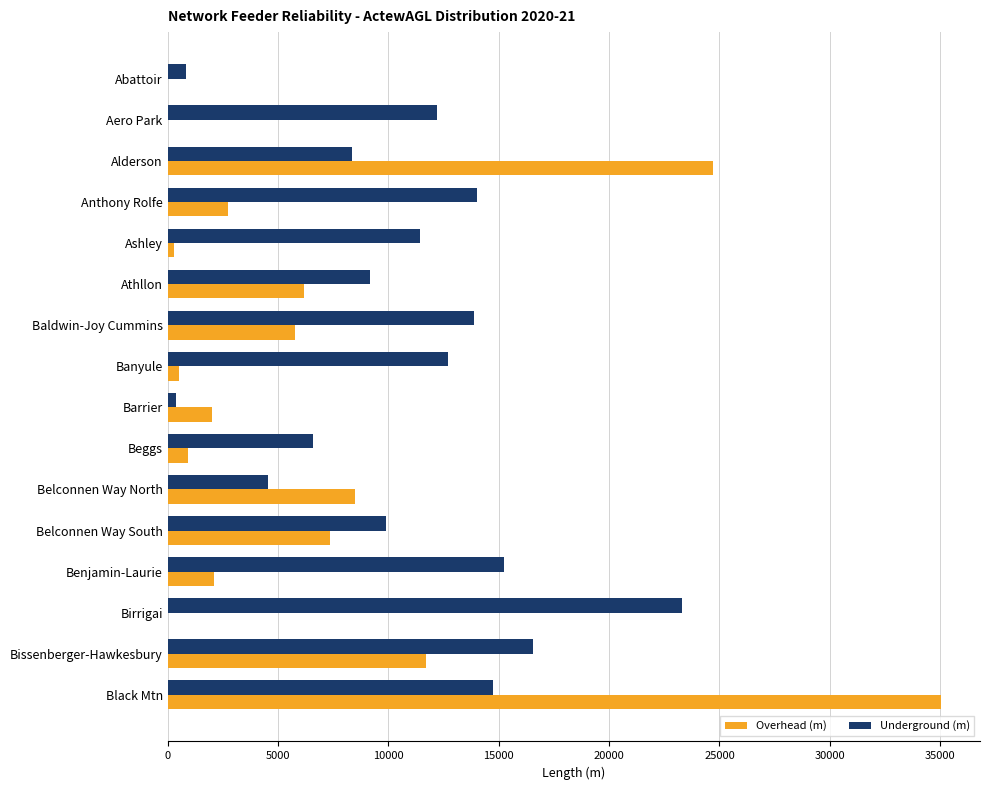

What is the sum of the Overhead (m) values at Aero Park and Bissenberger-Hawkesbury?

11724.9